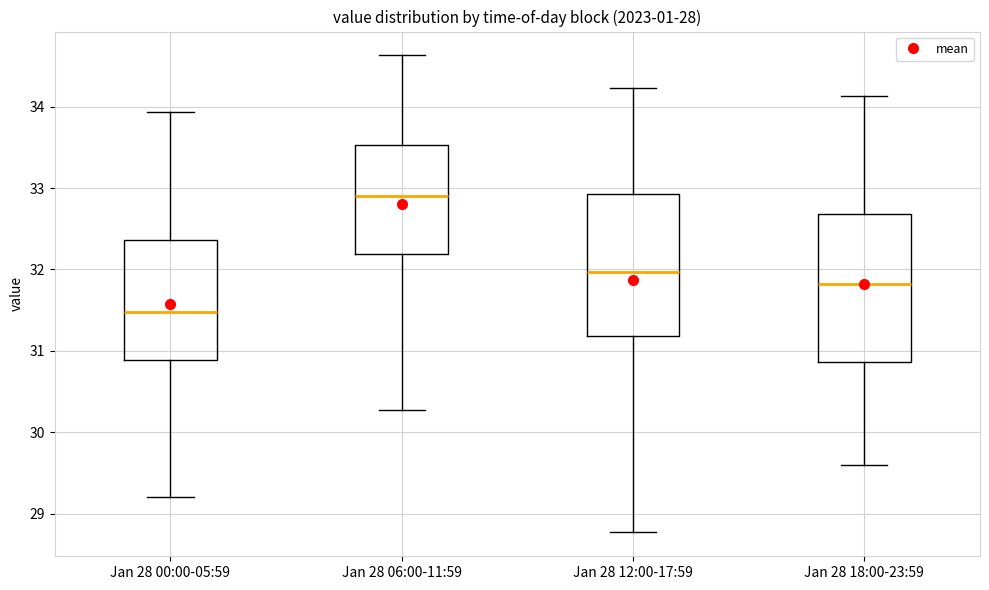

Where is the upper edge of the box for Jan 28 12:00-17:59 on the y-axis? The values are not printed on the chart, so give them approximately, as read against the axis.

32.9